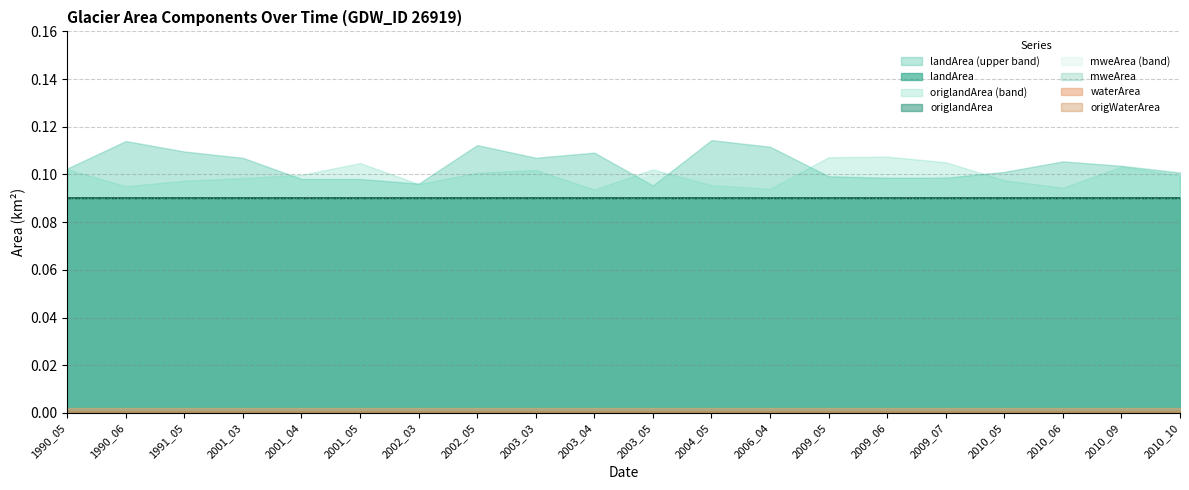

At 1990_05, list the series in order from largest to smallest.

landArea, origlandArea, mweArea, waterArea, origWaterArea